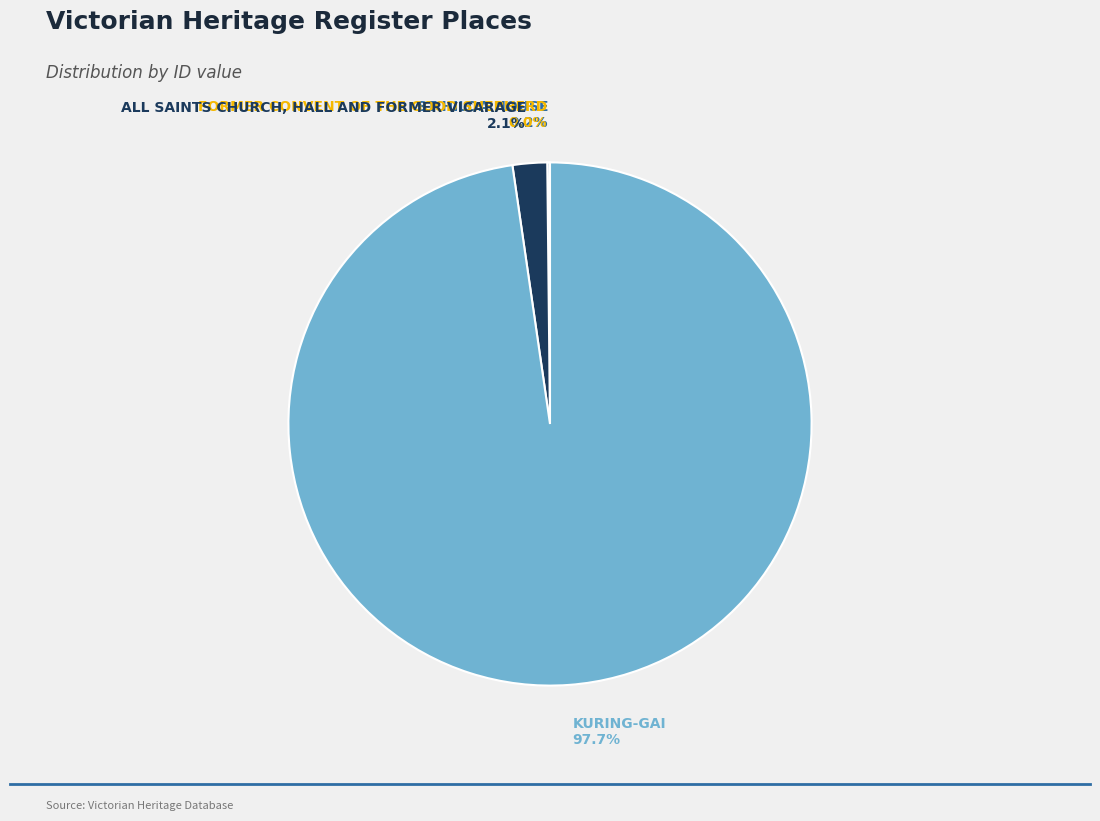

Combined, what portion of the pie is KURING-GAI and ALL SAINTS CHURCH, HALL AND FORMER VICARAGE?

99.8%